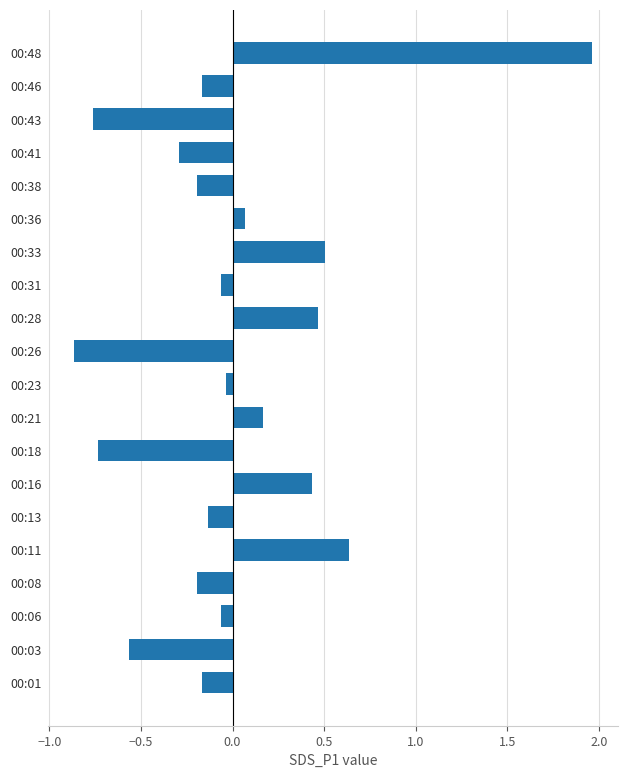

What is the change in value from 00:03 to 00:08?

+0.4